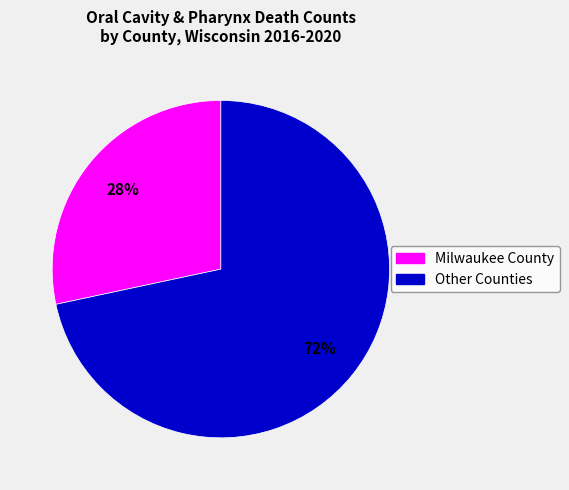

Does any single category account for the majority?

Yes